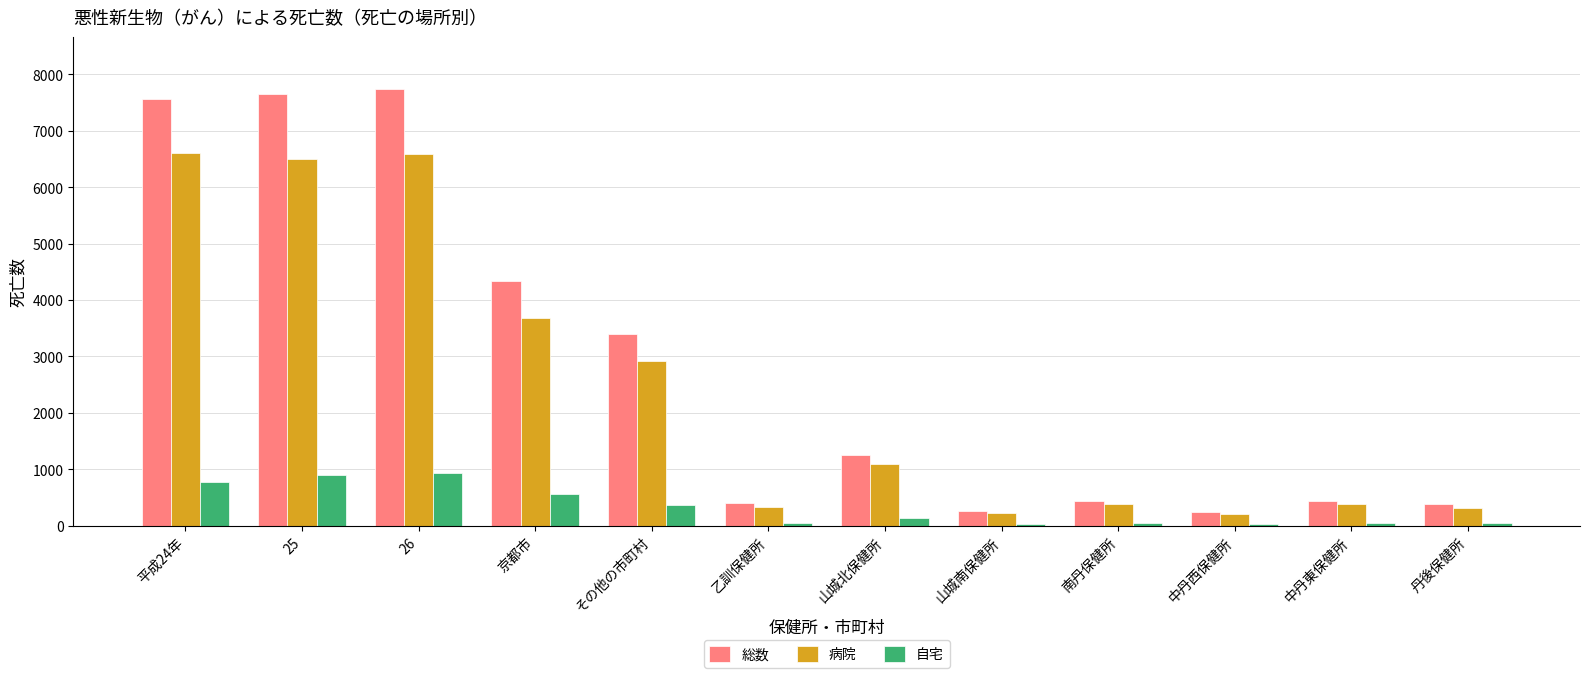

What is the difference between the second highest and second lowest values in the 自宅 series?

860